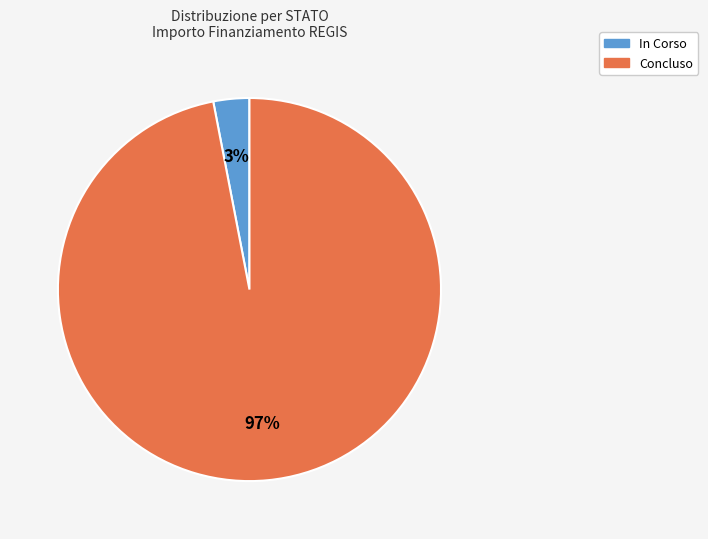

To the nearest percent, what is the difference between the largest and smallest slice percentages?

94%